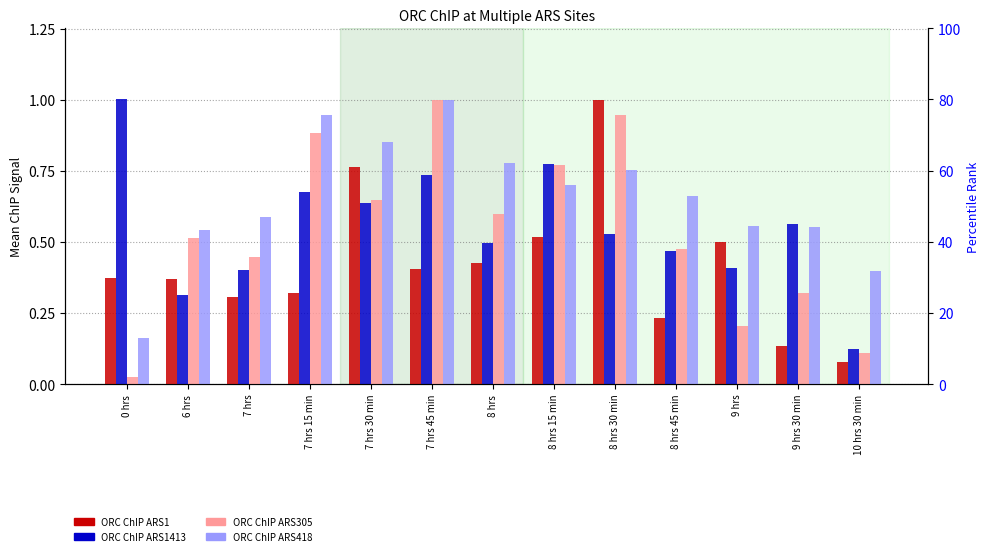

Is the value of ORC ChIP ARS305 at 7 hrs greater than the value of ORC ChIP ARS418 at 8 hrs?

No